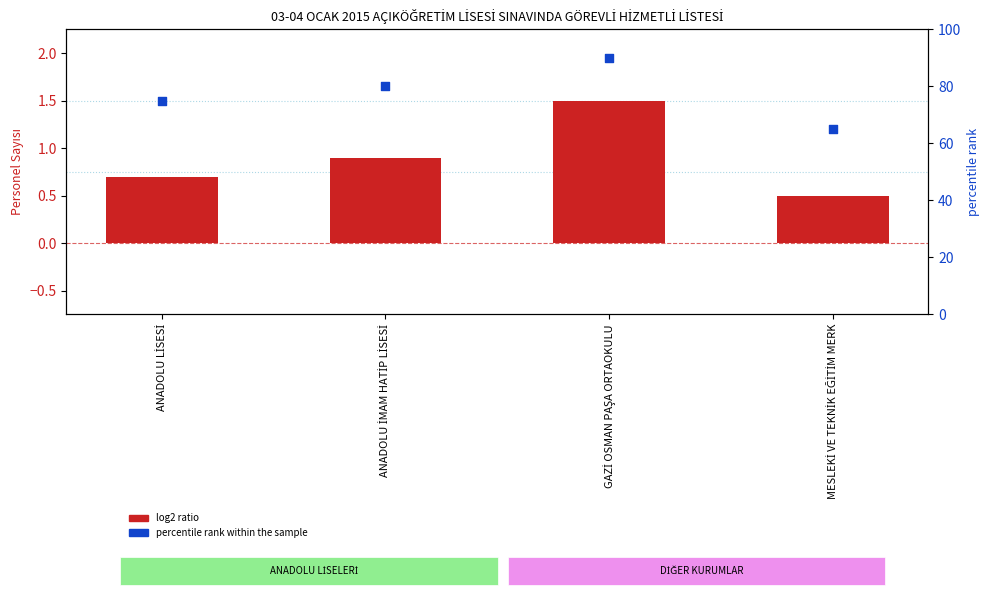

Is the value of percentile rank within the sample at GAZİ OSMAN PAŞA ORTAOKULU greater than the value of log2 ratio at ANADOLU İMAM HATİP LİSESİ?

Yes